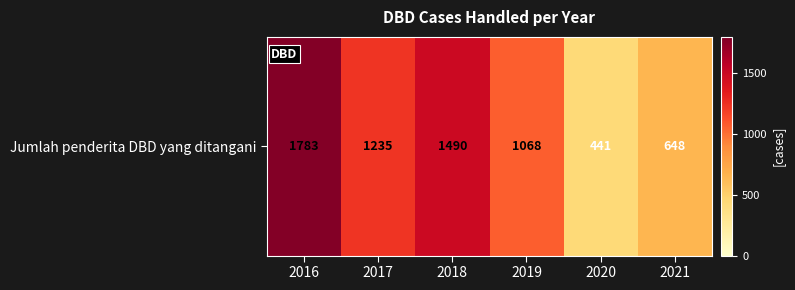

Between 2020 and 2021, which is larger?

2021